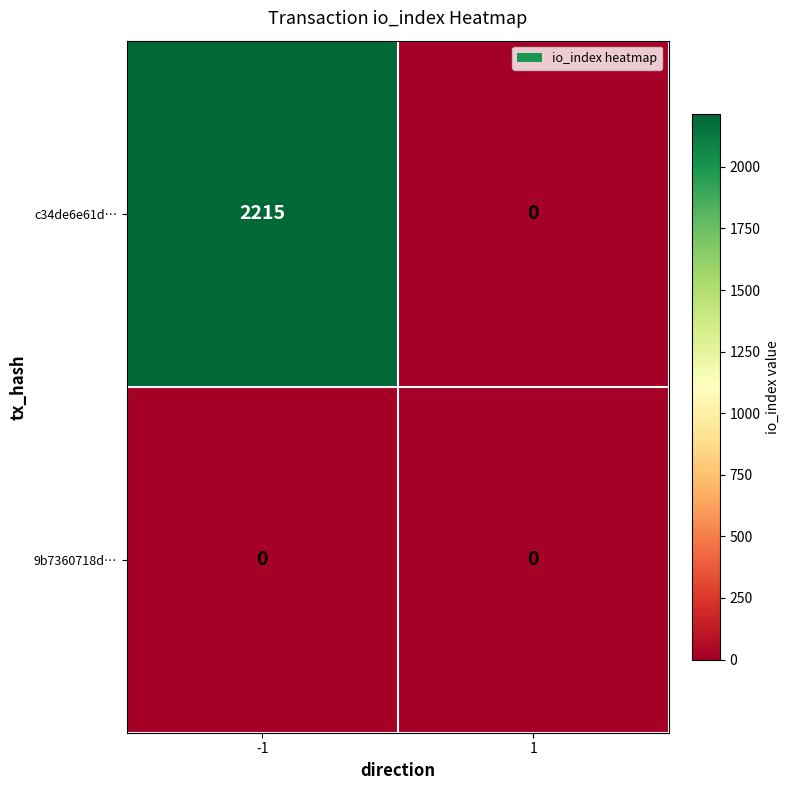

Count the number of categories in the chart.

2